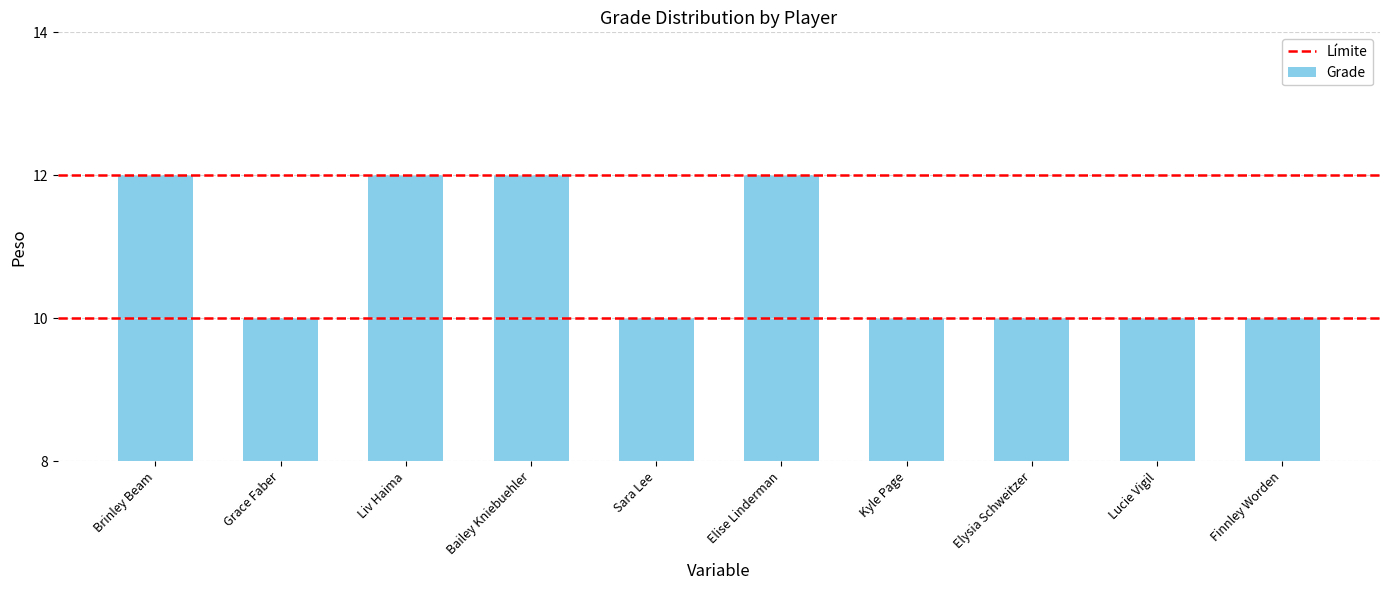

Approximately how many times larger is the value at Bailey Kniebuehler compared to Kyle Page?

1.2